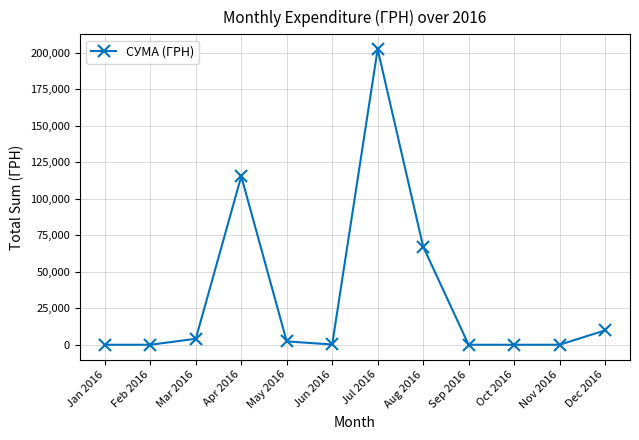

What is the approximate value at Dec 2016?

9827.5